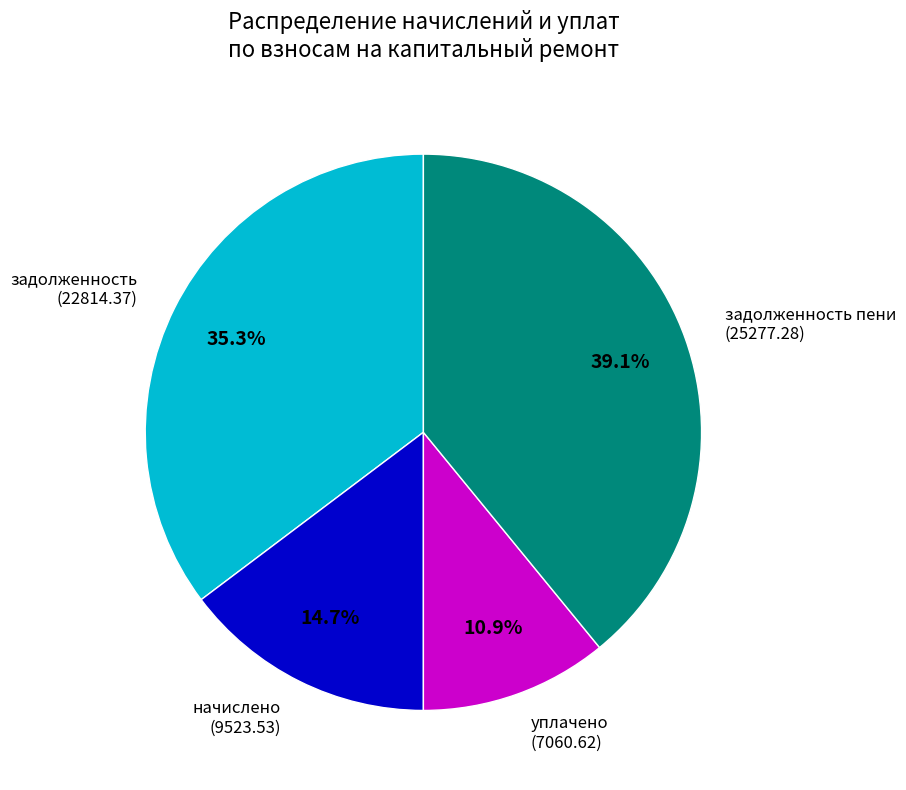

Which category has the smallest portion of the pie?

уплачено (7060.62)